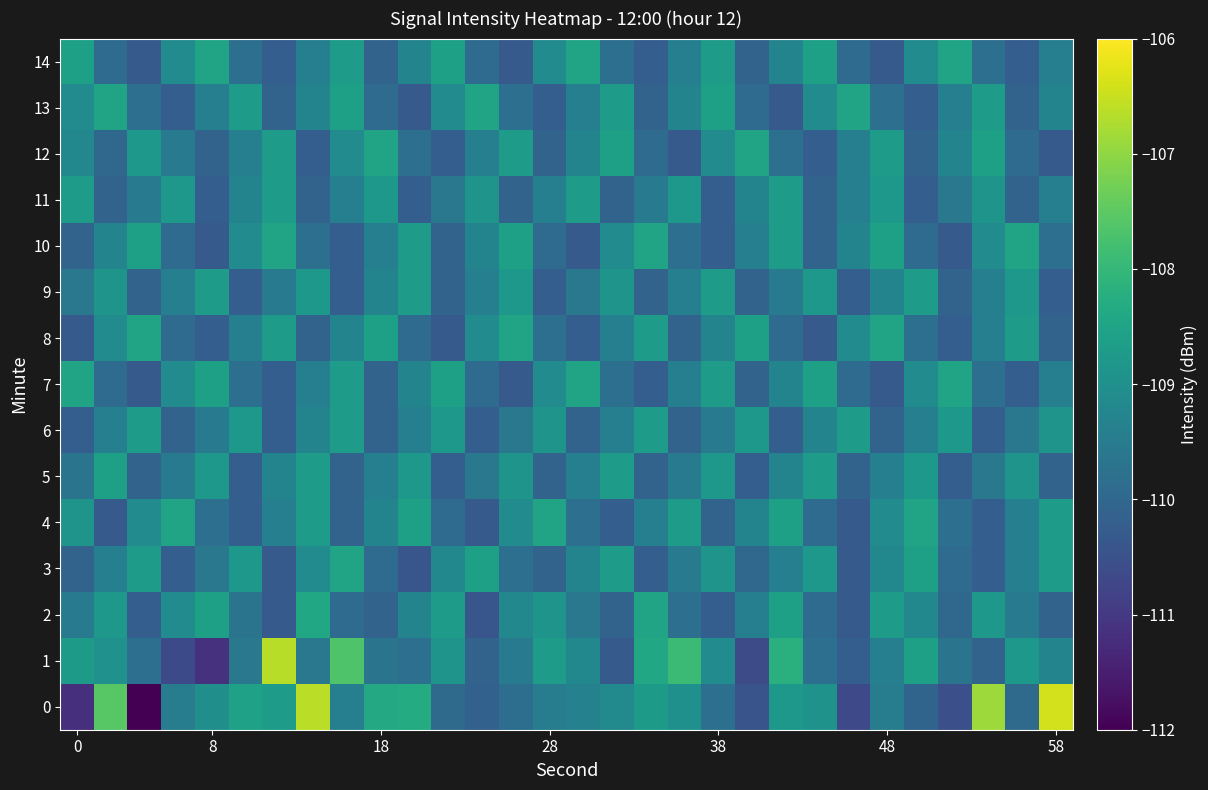

At how many categories does at least one series exceed -109?

30